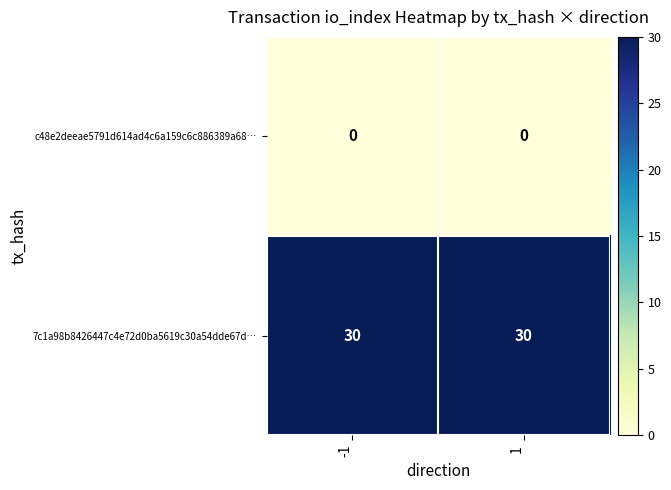

Reading left to right, transcribe all the data shown in this chart.

c48e2deeae5791d614ad4c6a159c6c886389a68…: 0	0
7c1a98b8426447c4e72d0ba5619c30a54dde67d…: 30	30